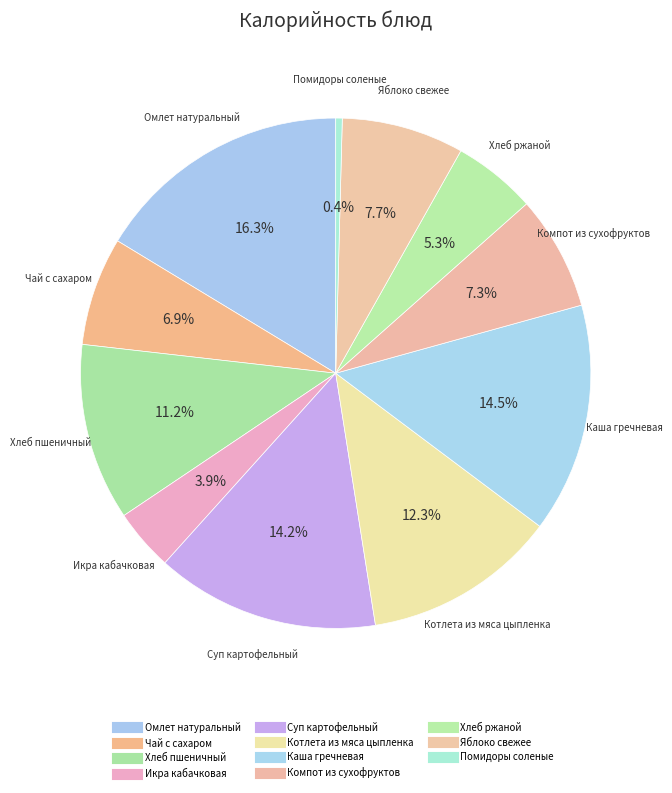

The Котлета из мяса цыпленка slice represents 4% of the pie. True or false?

False